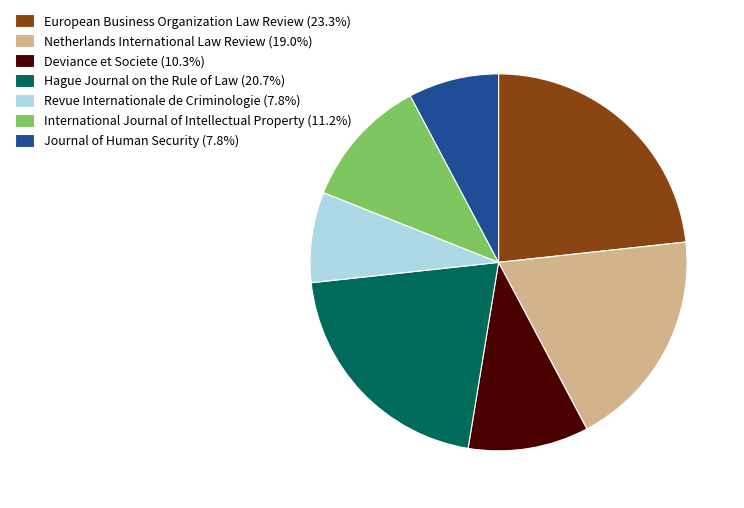

How many slices are in this pie chart?

7